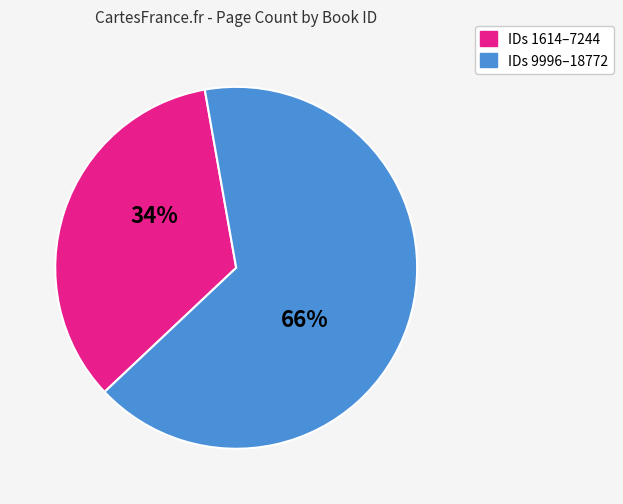

To the nearest percent, what is the average slice percentage?

50%